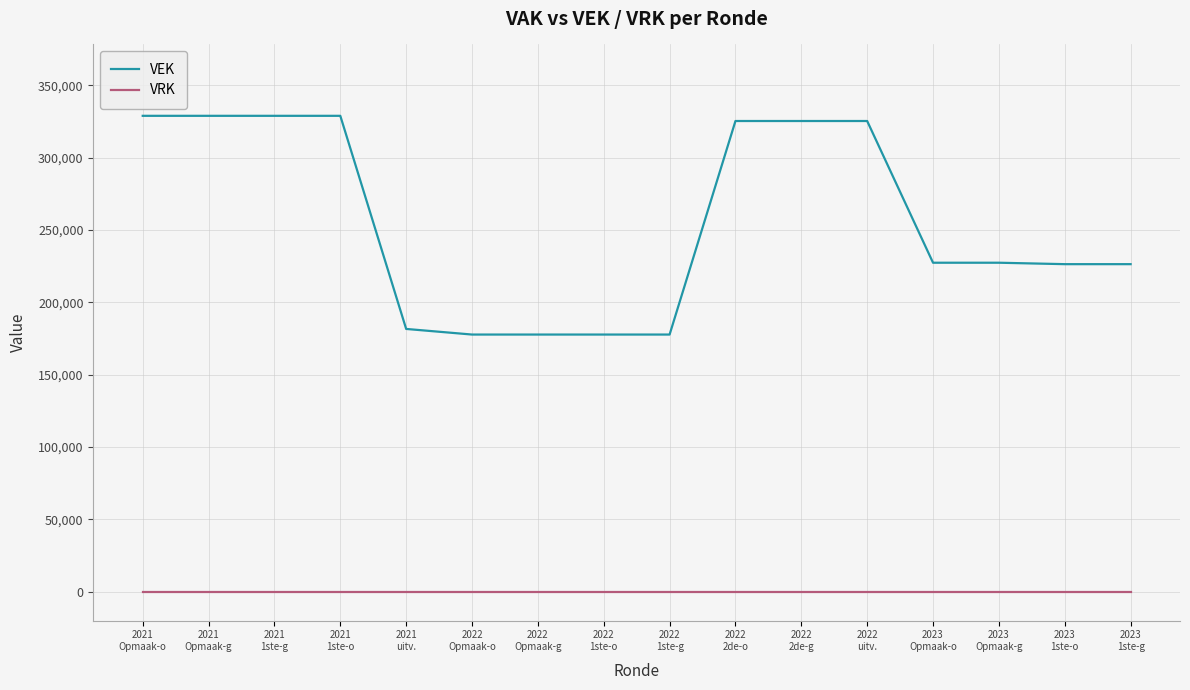

True or false: VEK and VRK cross at least once.

False